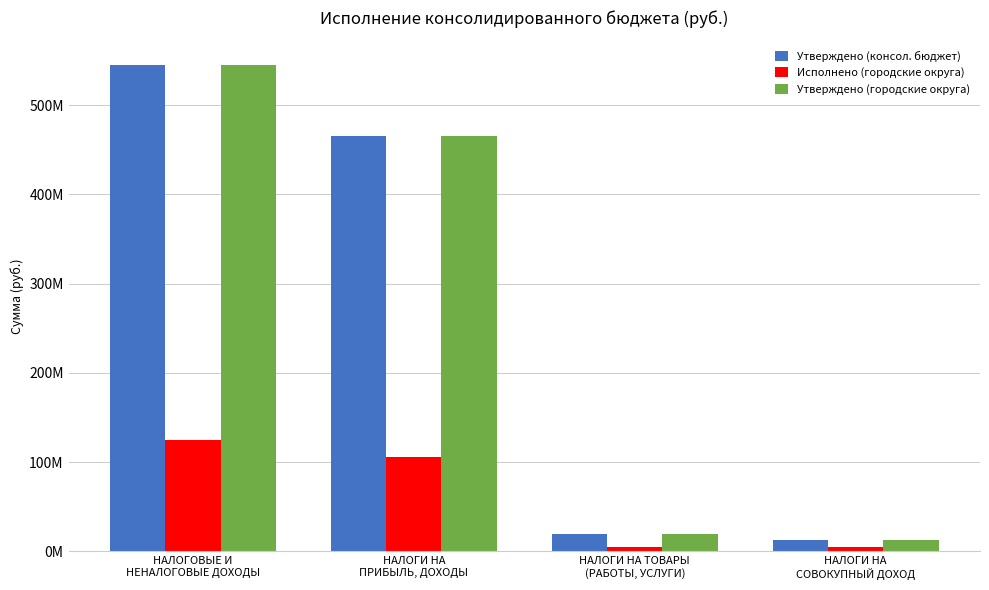

Reading left to right, extract all data points from this chart.

Утверждено (консол. бюджет): 545417564.7	465853000.0	19708000.0	12455000.0
Исполнено (городские округа): 124996345.3	106138174.4	5011891.9	4486316.6
Утверждено (городские округа): 545417564.7	465853000.0	19708000.0	12455000.0